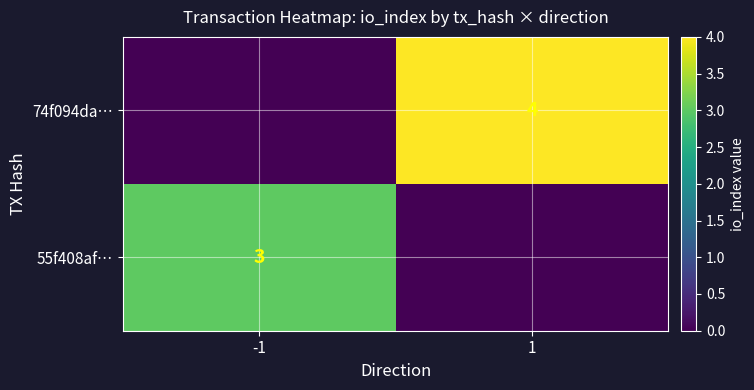

Is it true that 74f094da… equals 6 at 1?

False